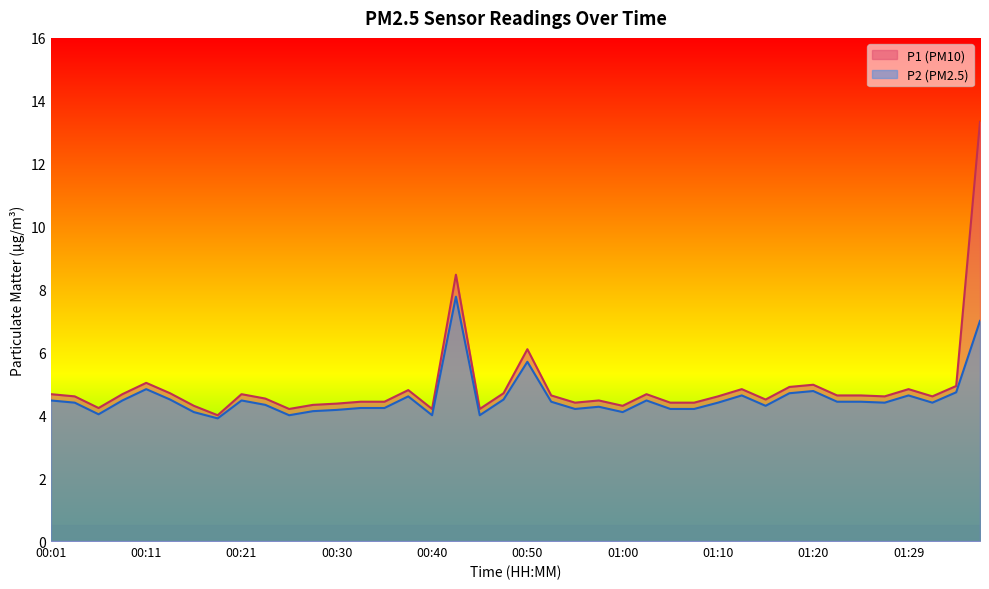

Which series has the largest total across all categories?

P1 (PM10)